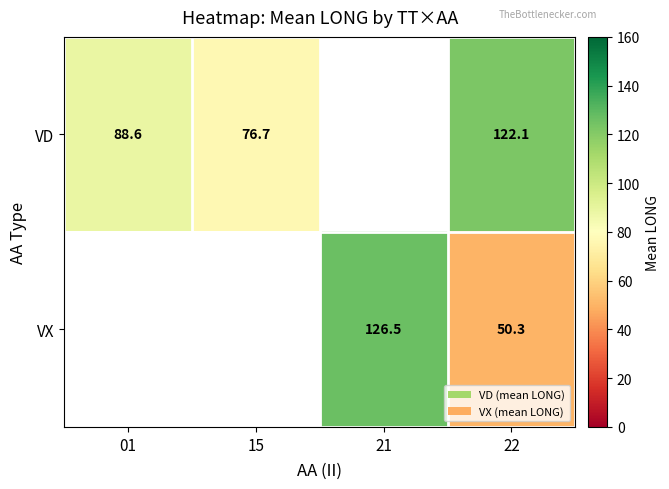

True or false: VX has a value of 50.3 at 22.

True